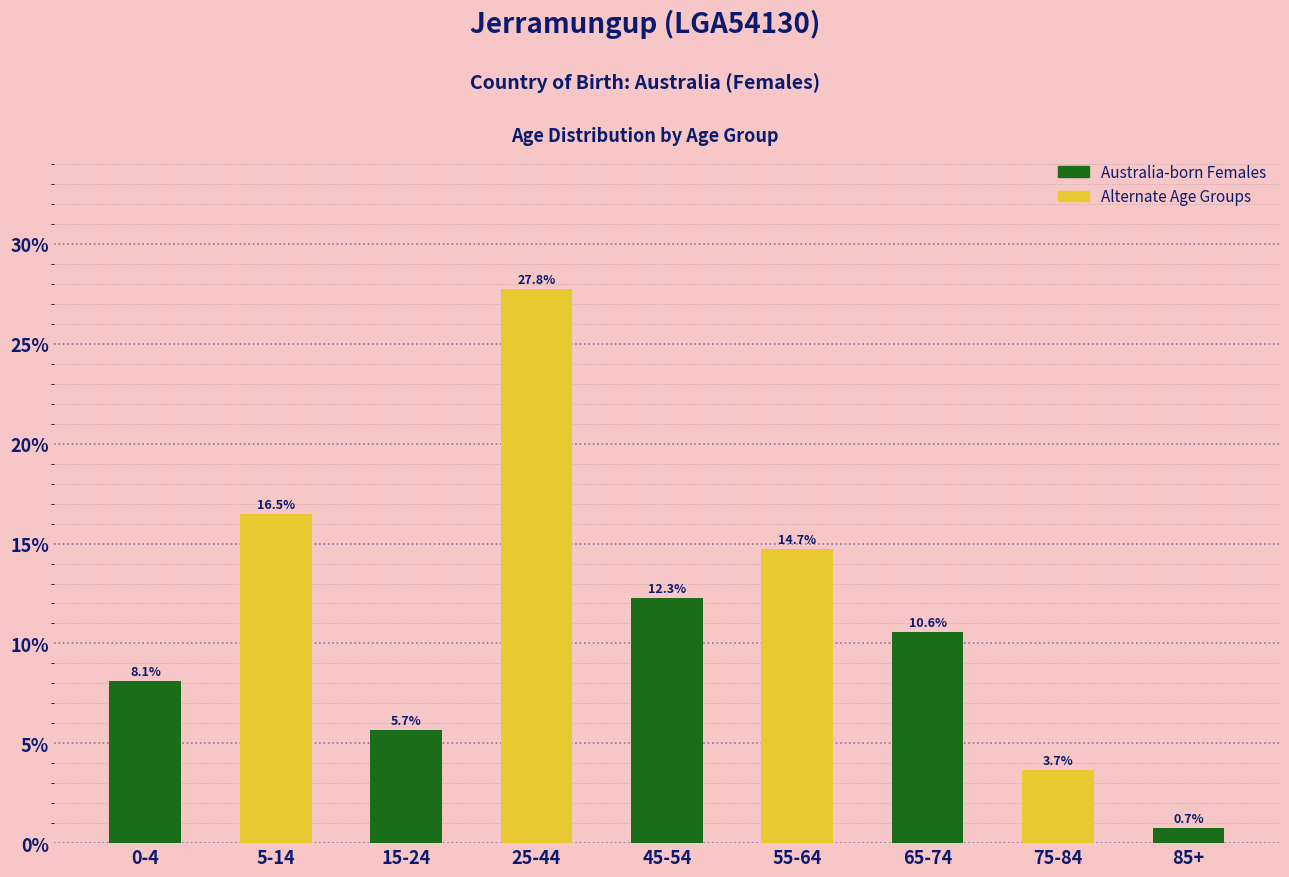

Reading left to right, extract all data points from this chart.

0-4=8.1	5-14=16.5	15-24=5.7	25-44=27.8	45-54=12.3	55-64=14.7	65-74=10.6	75-84=3.7	85+=0.7